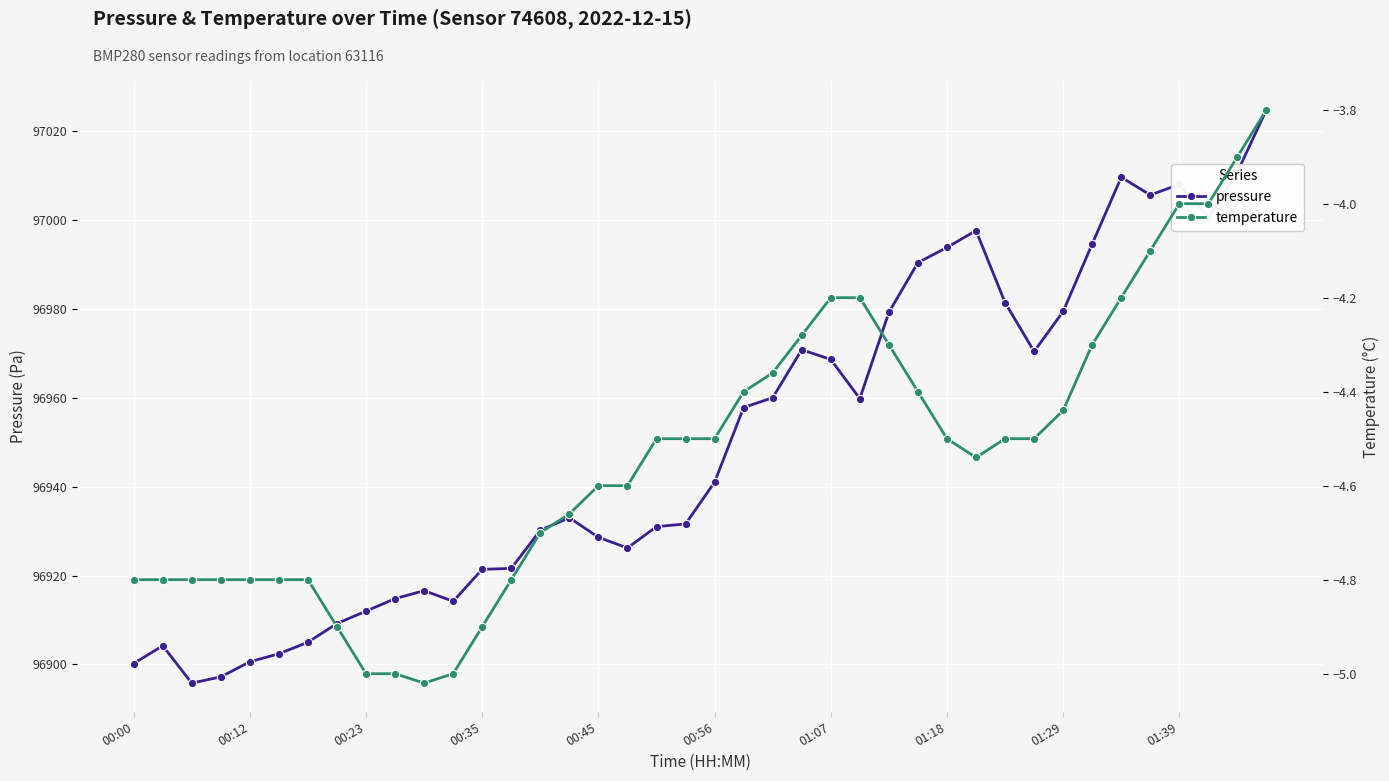

At which category is the sum across all series the highest?

39